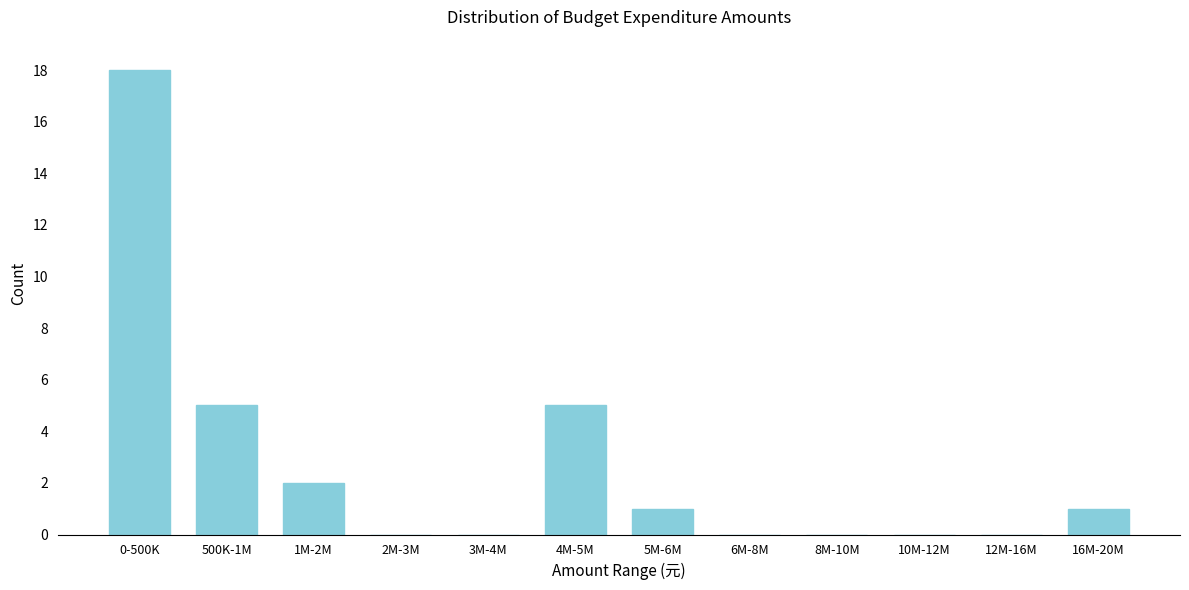

Reading left to right, transcribe all the data shown in this chart.

0-500K=18	500K-1M=5	1M-2M=2	2M-3M=0	3M-4M=0	4M-5M=5	5M-6M=1	6M-8M=0	8M-10M=0	10M-12M=0	12M-16M=0	16M-20M=1